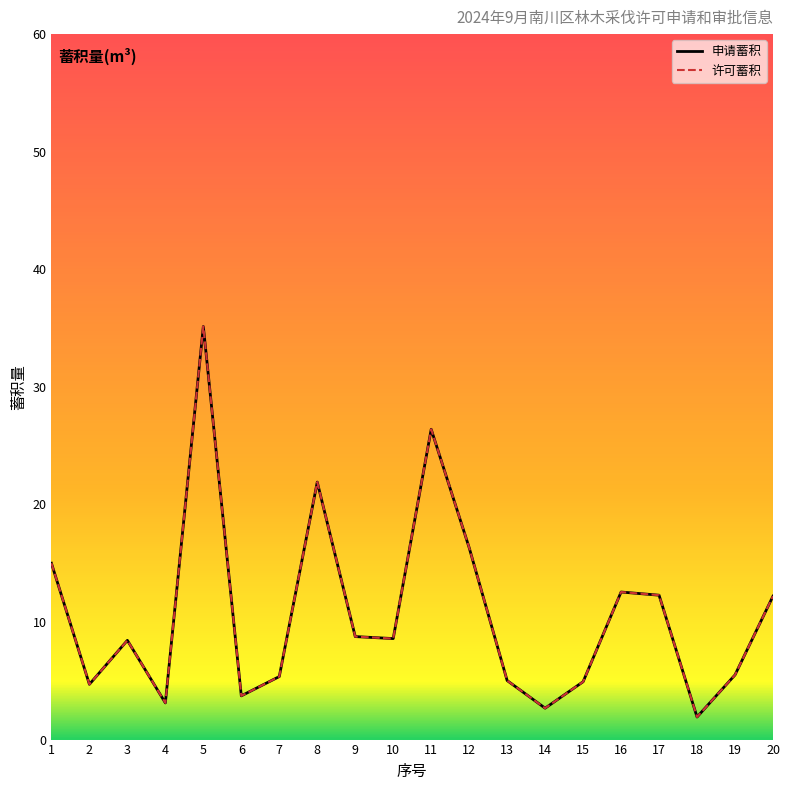

Which series has the widest spread of values?

申请蓄积